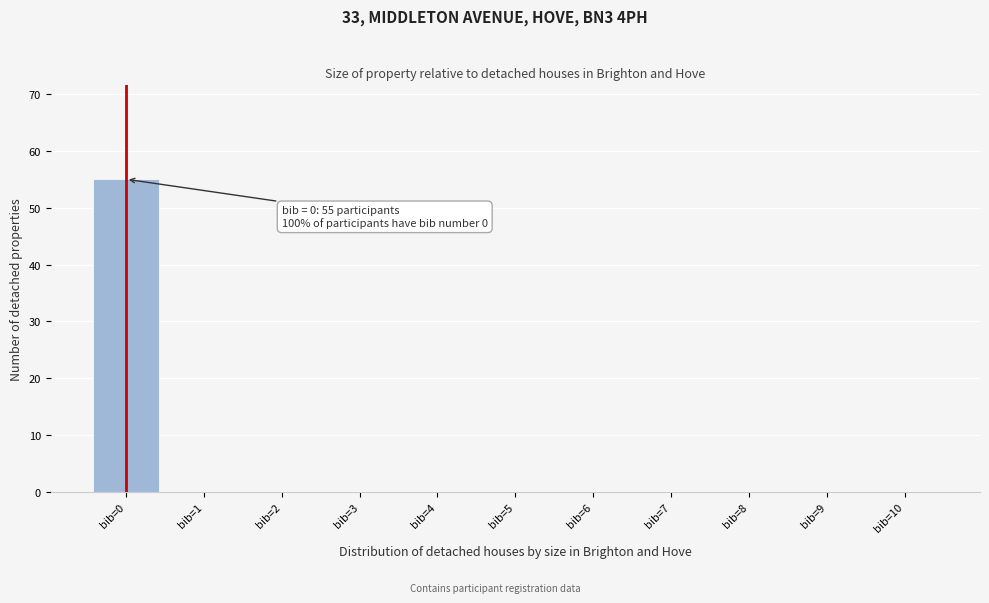

Reading right to left, extract all data points from this chart.

bib=10=0	bib=9=0	bib=8=0	bib=7=0	bib=6=0	bib=5=0	bib=4=0	bib=3=0	bib=2=0	bib=1=0	bib=0=55